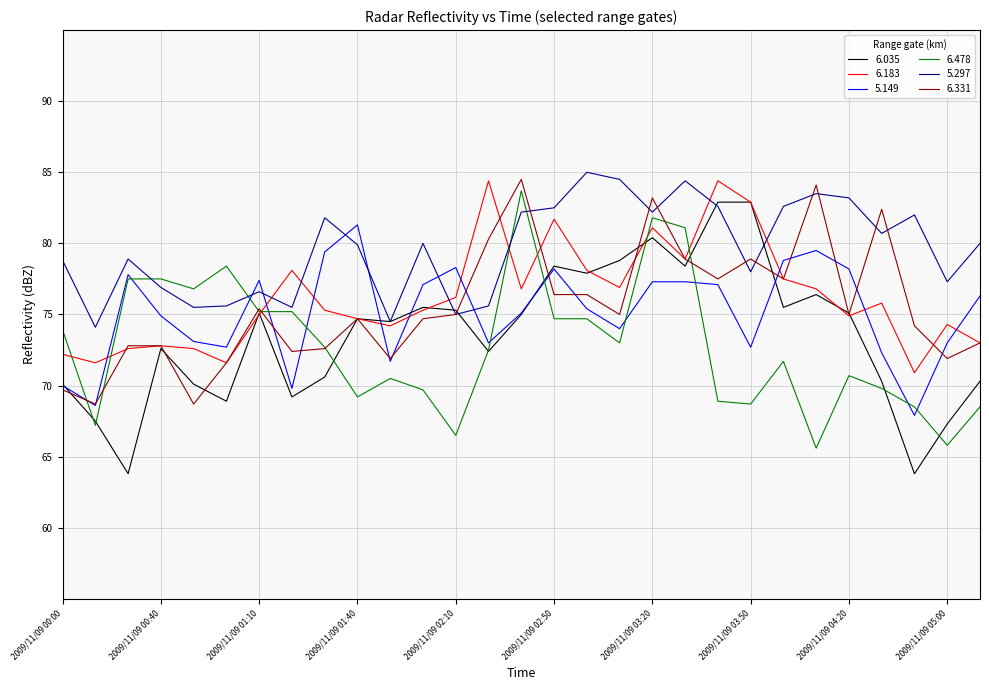

What is the maximum value shown in the chart?

85.0